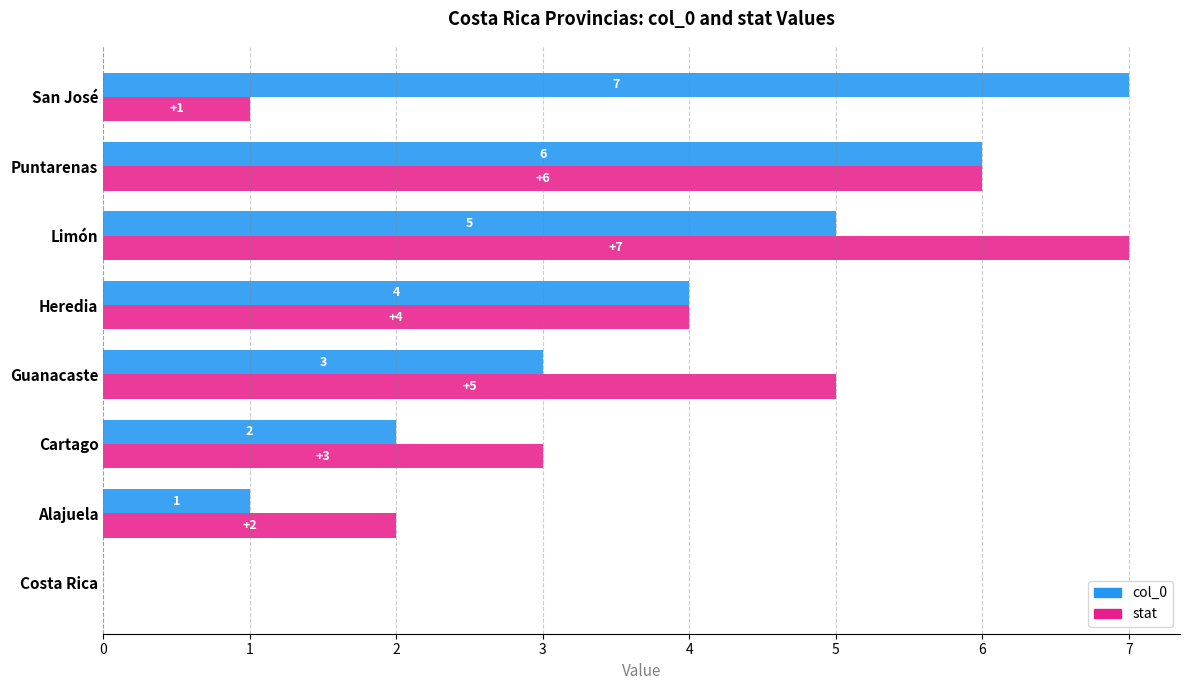

What is the sum of all col_0 values?

28